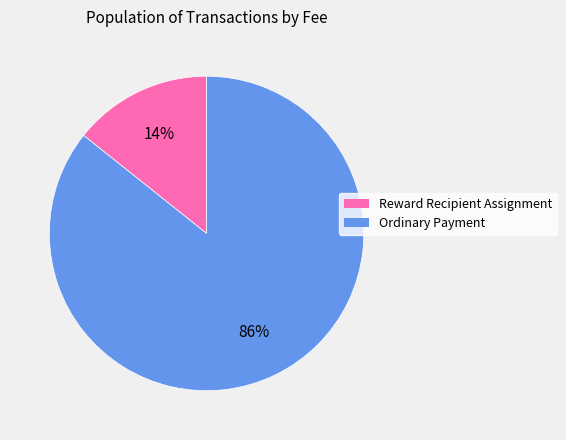

Which slice is the smallest?

Reward Recipient Assignment